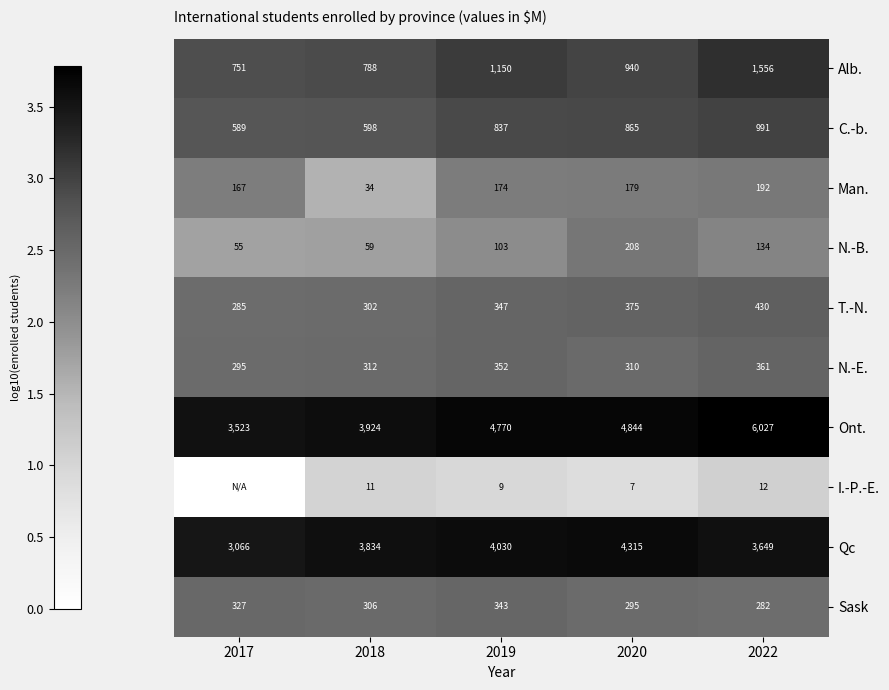

Which category has the lowest value across all series?

2017